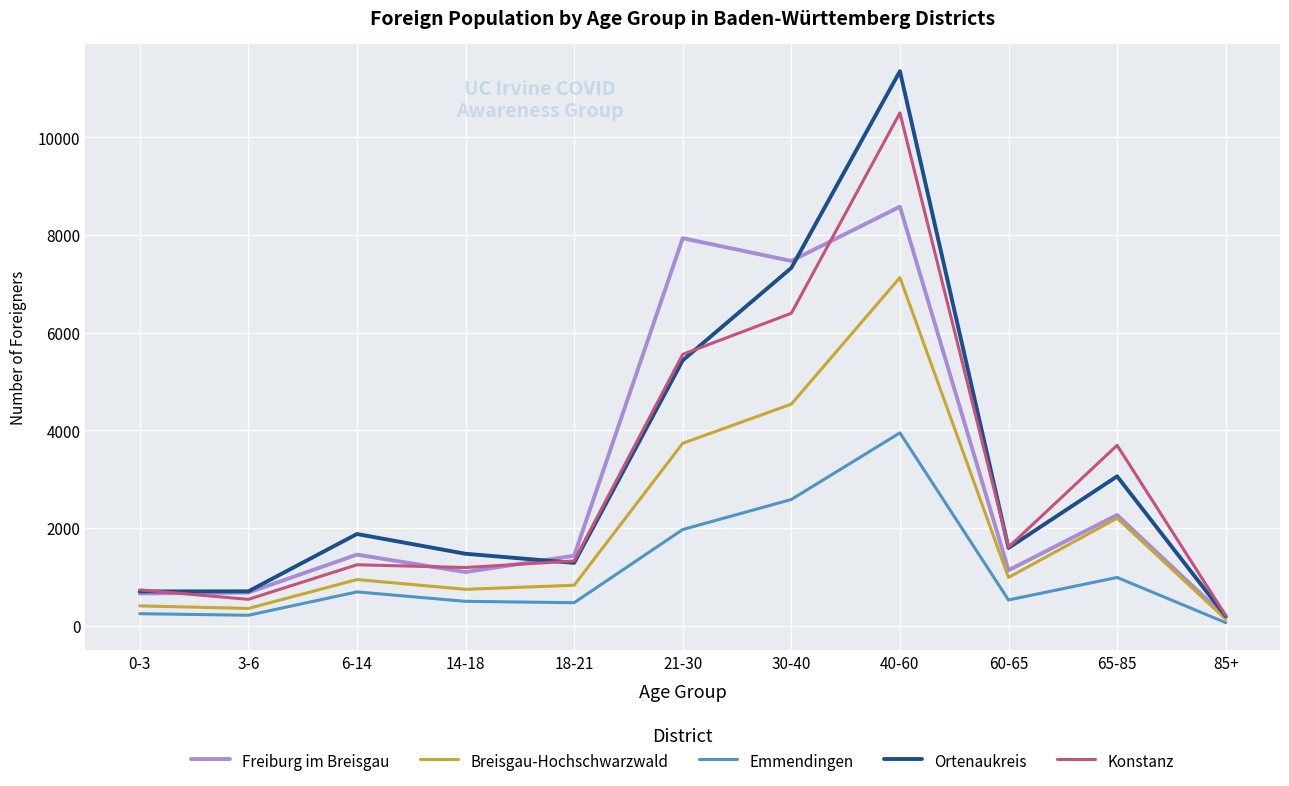

Does the chart display data point markers on the line(s)?

No